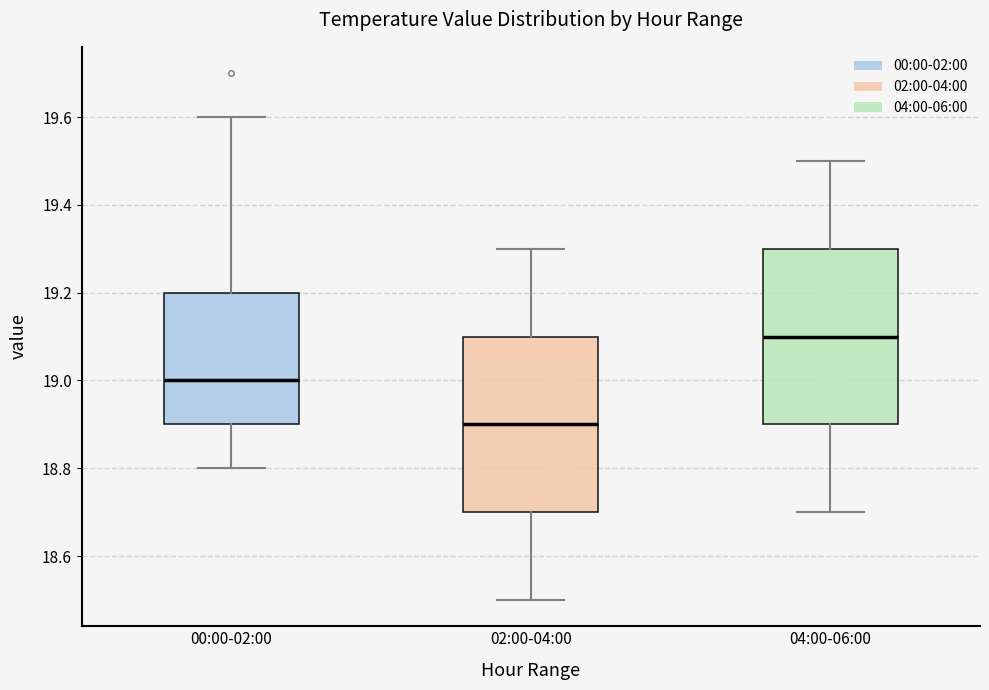

Where is the lower edge of the box for 04:00-06:00 on the y-axis? The values are not printed on the chart, so give them approximately, as read against the axis.

18.9